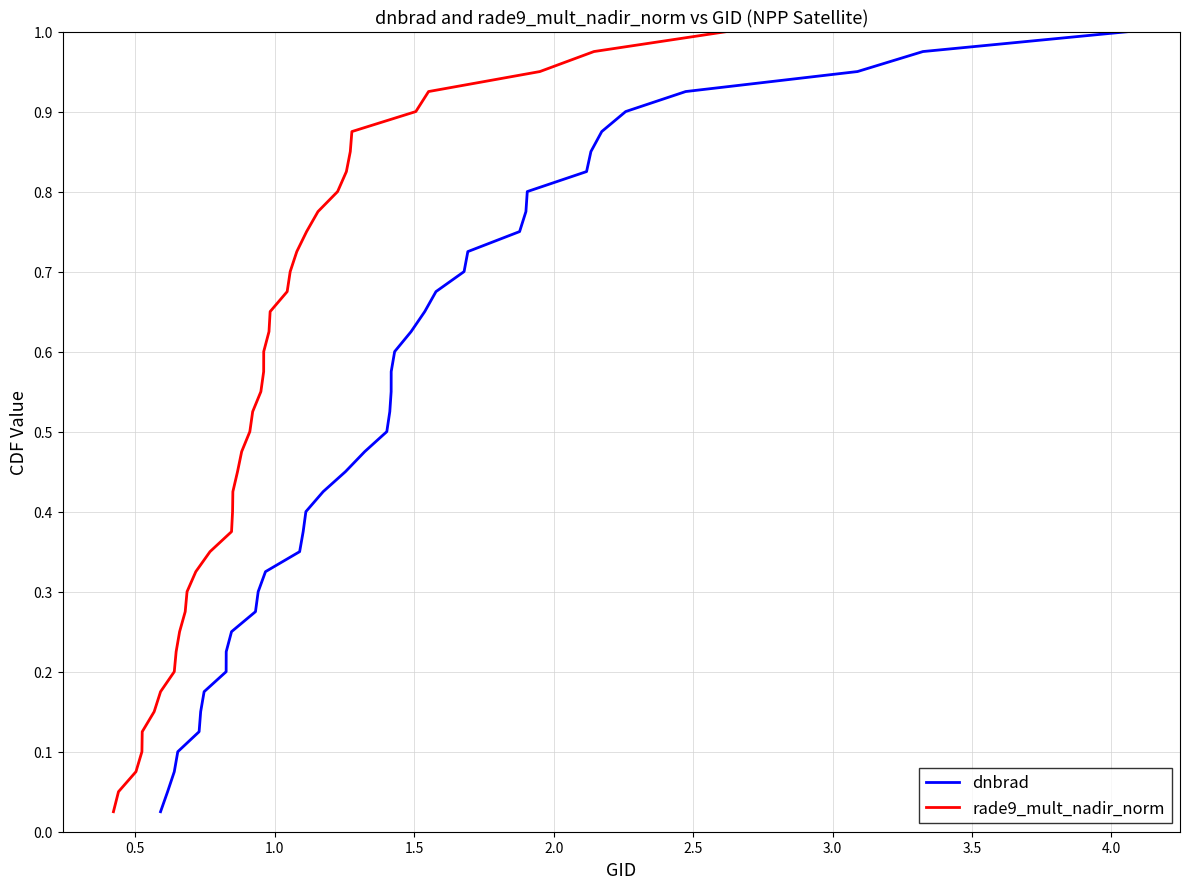

How many categories are shown in the chart?

40